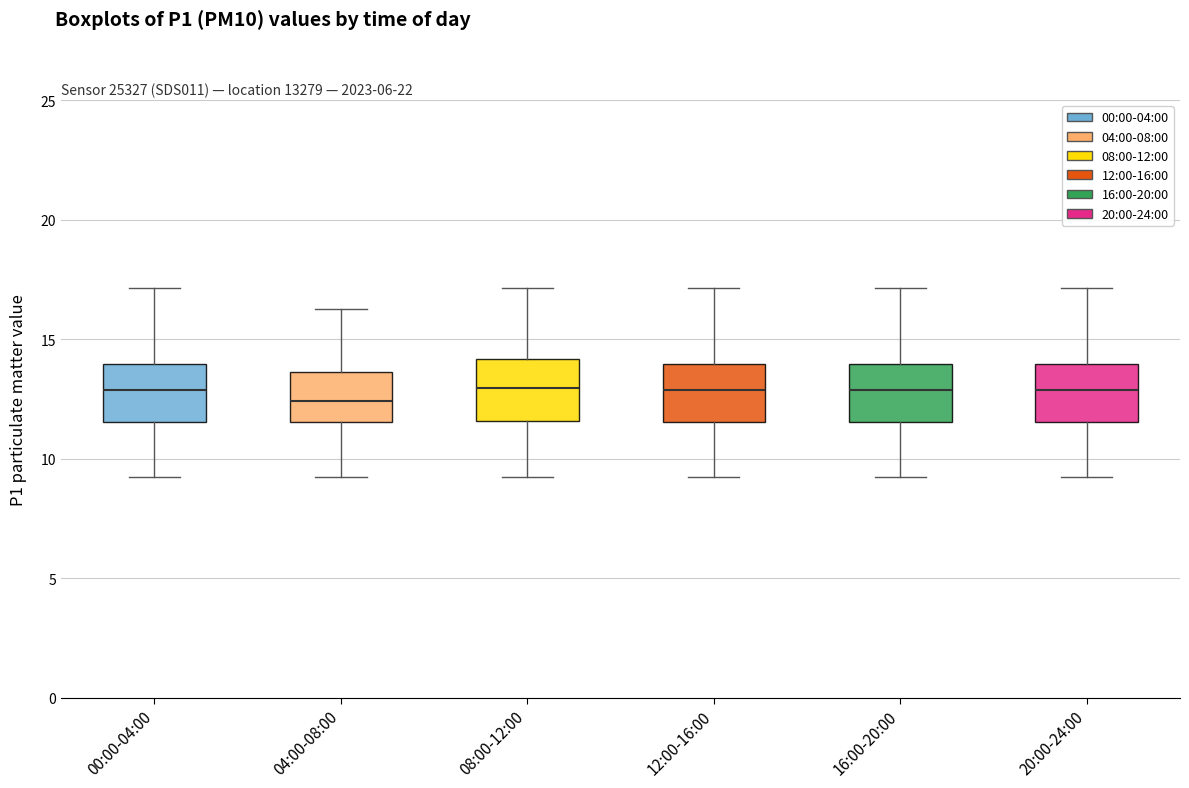

Where does the lower whisker of the box for 20:00-24:00 end on the y-axis? The values are not printed on the chart, so give them approximately, as read against the axis.

9.0